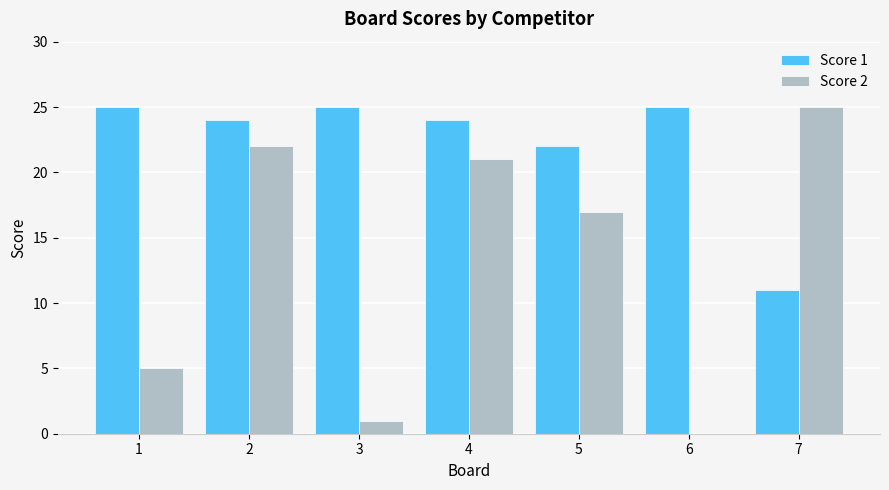

How many groups of bars are there?

7